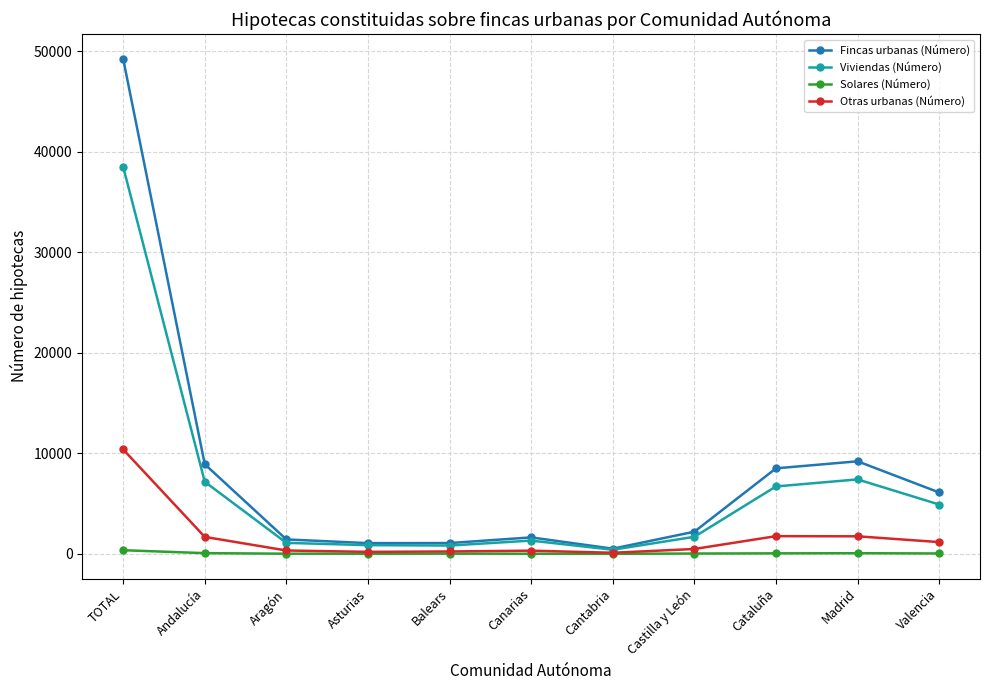

What is the value of the Fincas urbanas (Número) point at the 11th from the left?

6100